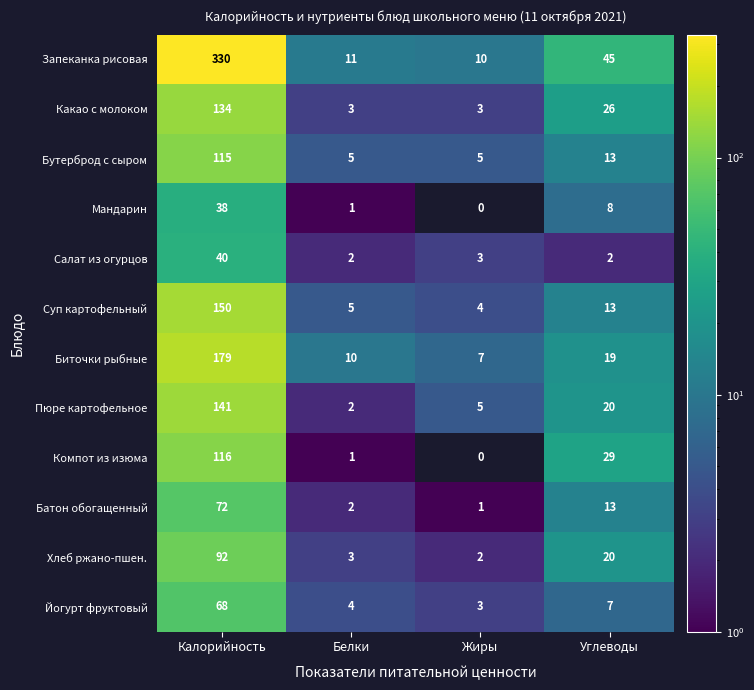

At which label is Запеканка рисовая closest to 170?

Углеводы